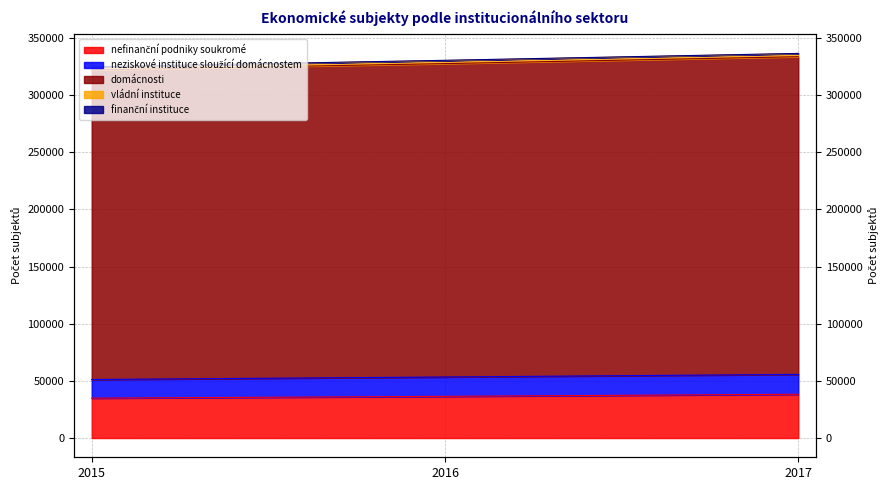

What is the difference between the maximum and second lowest values in the neziskové instituce sloužící domácnostem series?

2279